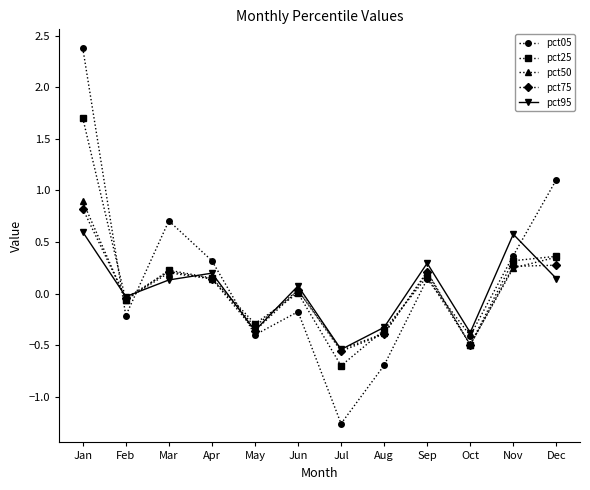

How many interior local valleys does the pct95 series have?

4